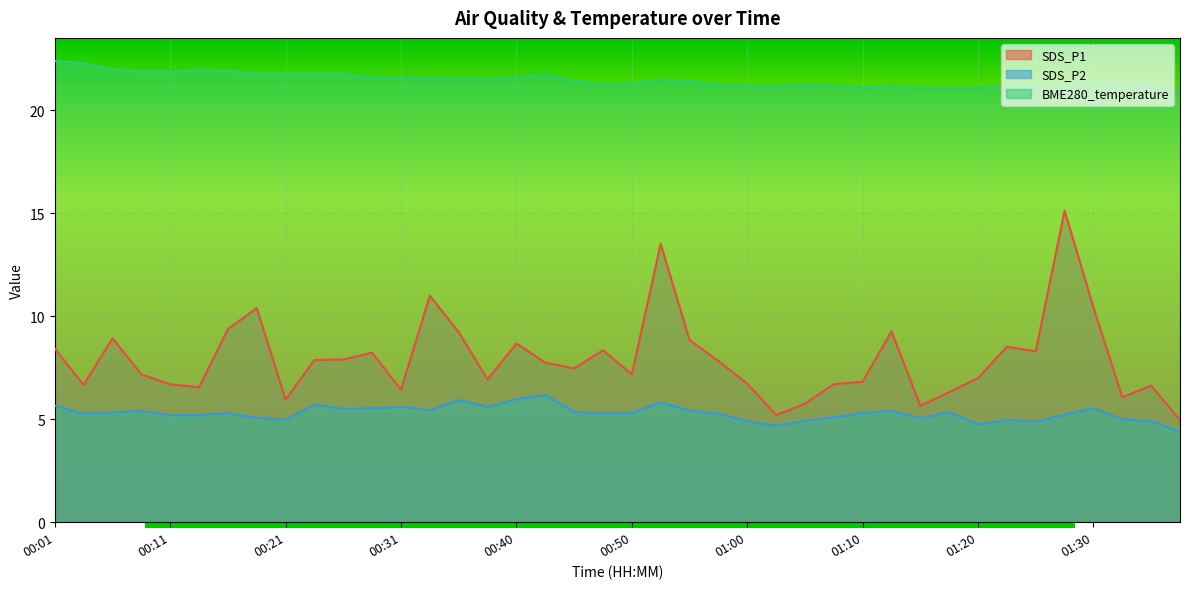

Rank the series at 00:33 from lowest to highest value.

SDS_P2, SDS_P1, BME280_temperature